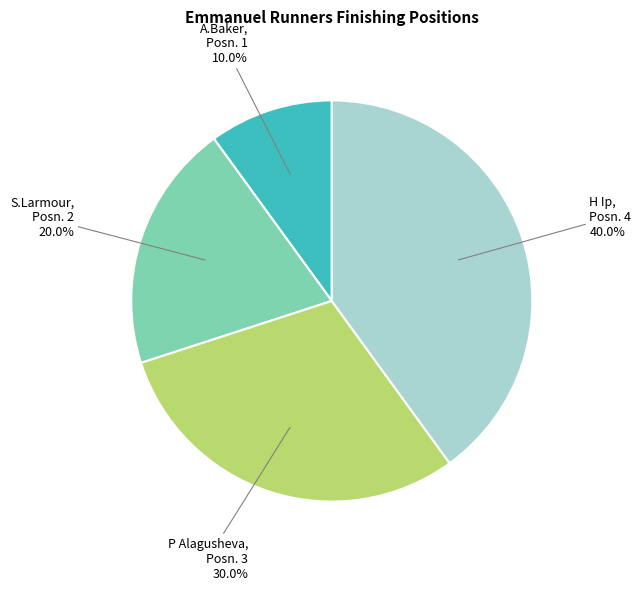

To the nearest percent, what is the average slice percentage?

25%